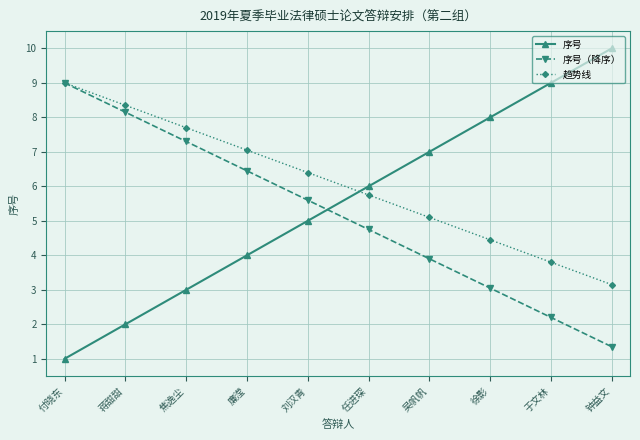

Which category has the highest value in the 序号（降序） series?

付晓东